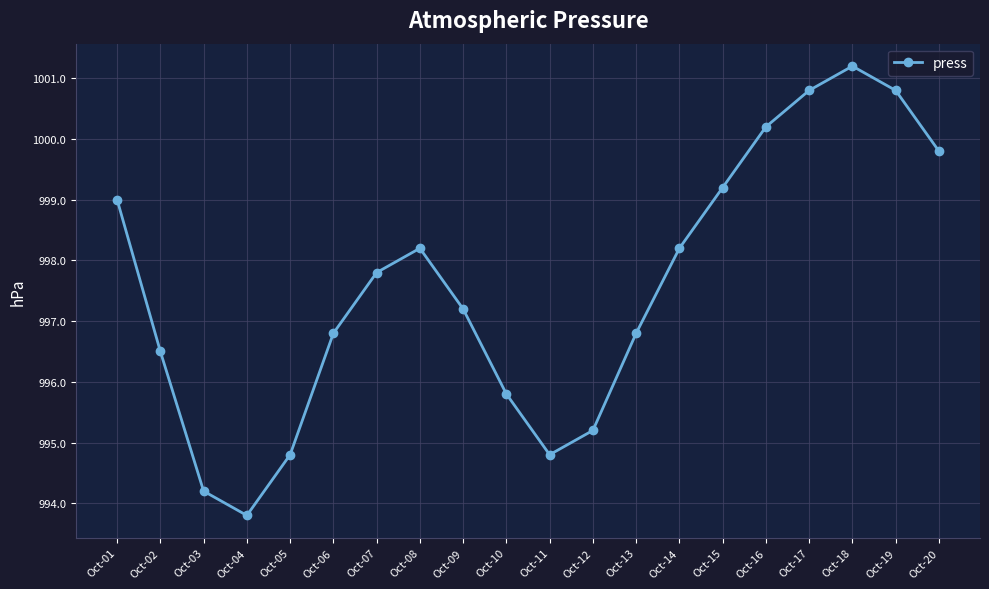

What is the value of the 13th point from the left?

996.8